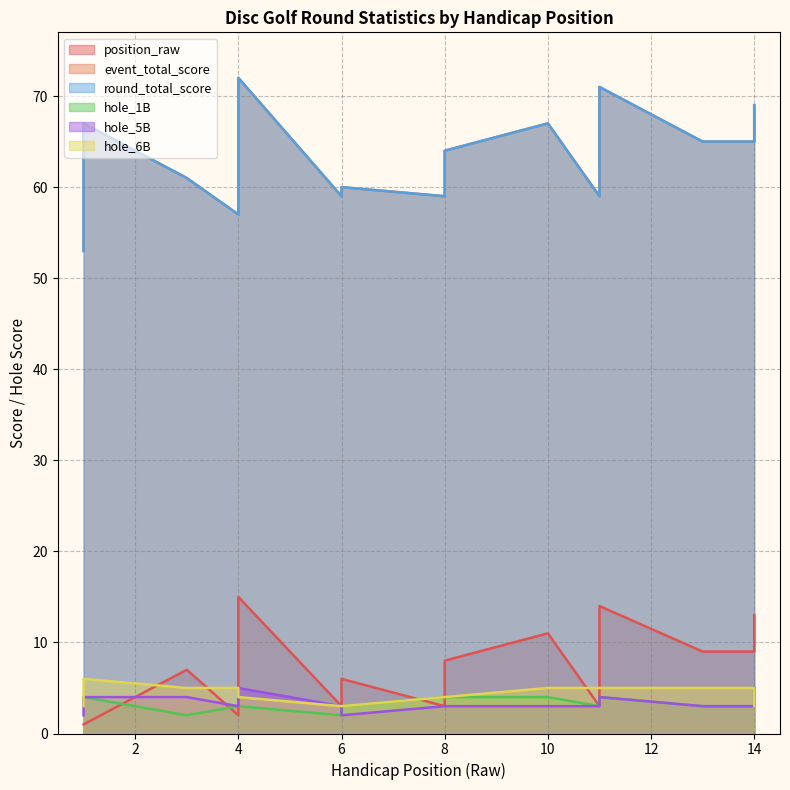

What is the difference between the highest and lowest values at 10?

64